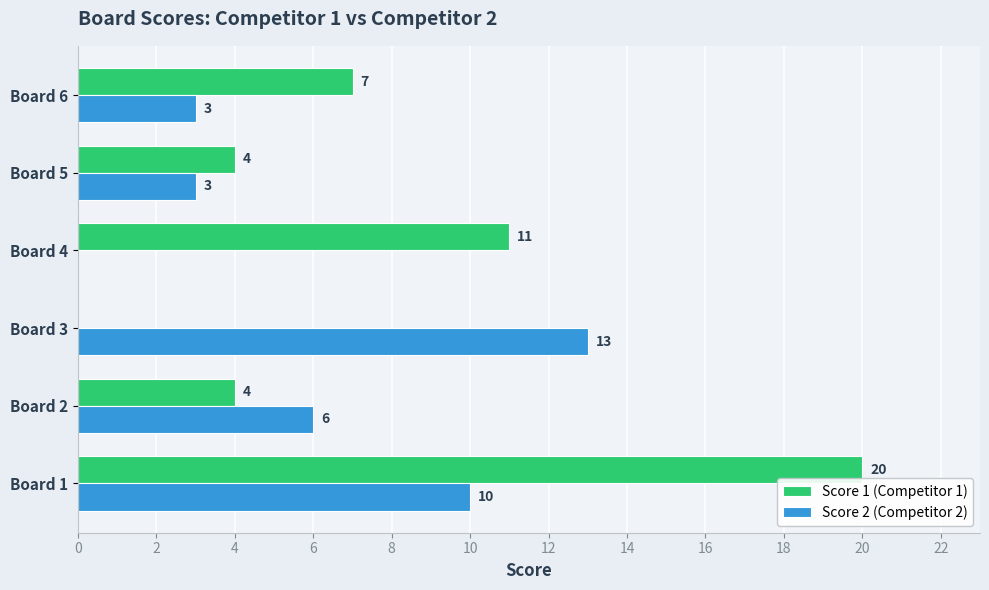

What are all the series names shown in the legend?

Score 1 (Competitor 1), Score 2 (Competitor 2)